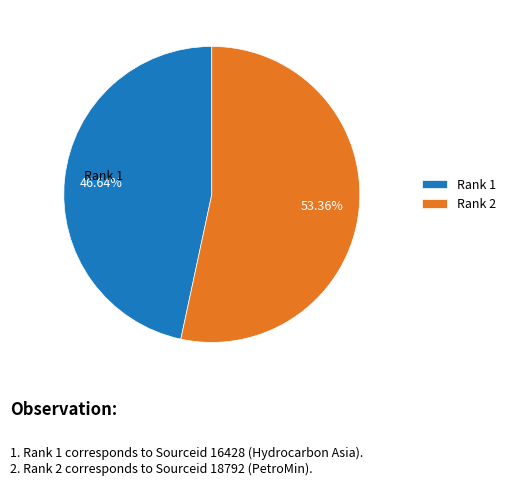

Rank the categories by value from highest to lowest.

Rank 2, Rank 1